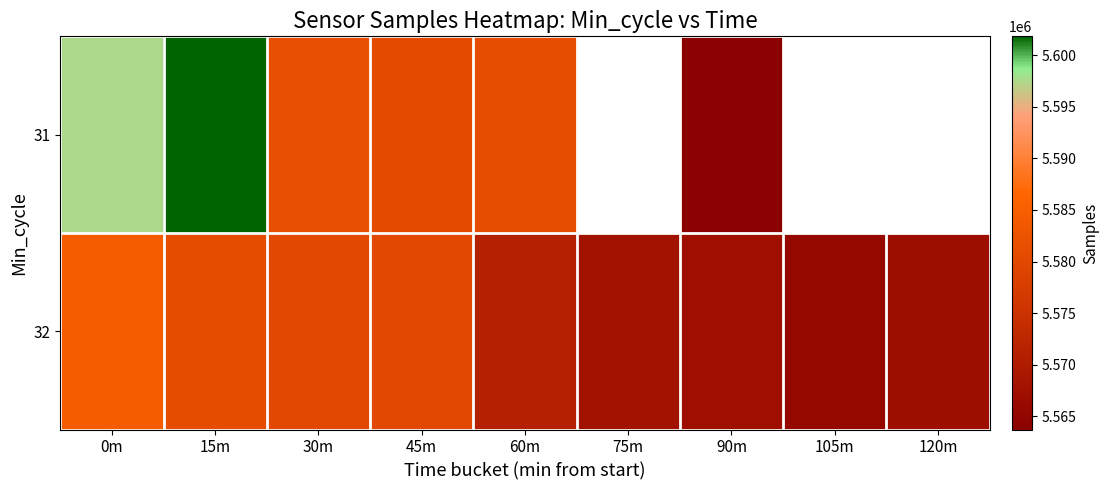

What value does the 32 series have at 45m?

5579915.0